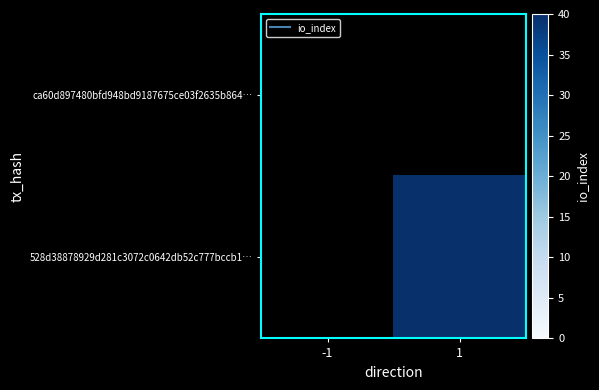

Rank the categories by ca60d897480bfd948bd9187675ce03f2635b864… value from lowest to highest.

-1, 1